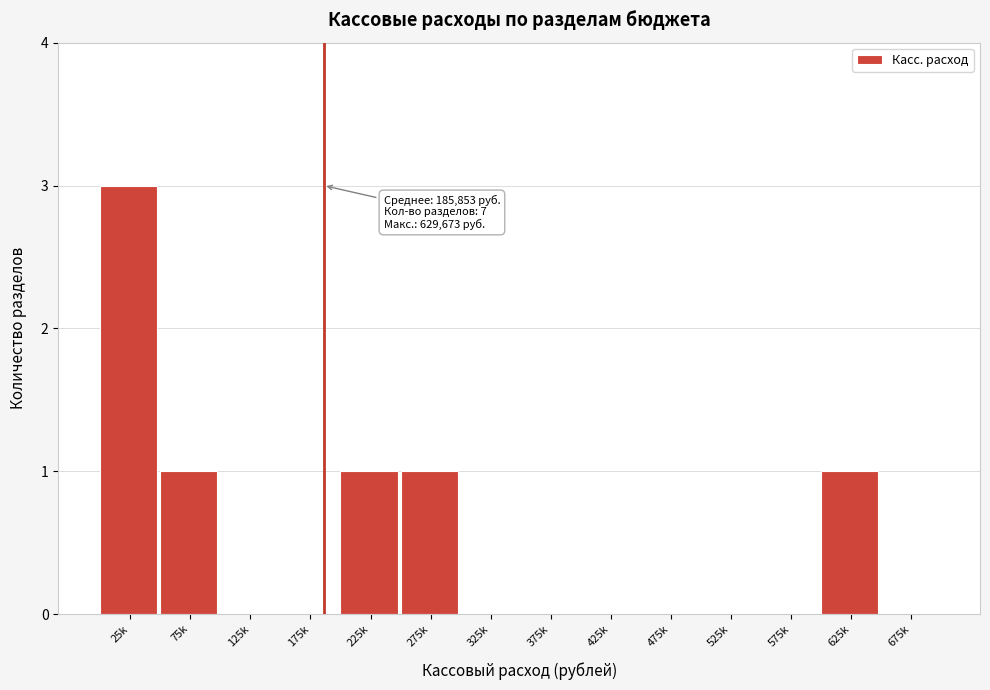

Reading right to left, extract all data points from this chart.

675k=0	625k=1	575k=0	525k=0	475k=0	425k=0	375k=0	325k=0	275k=1	225k=1	175k=0	125k=0	75k=1	25k=3